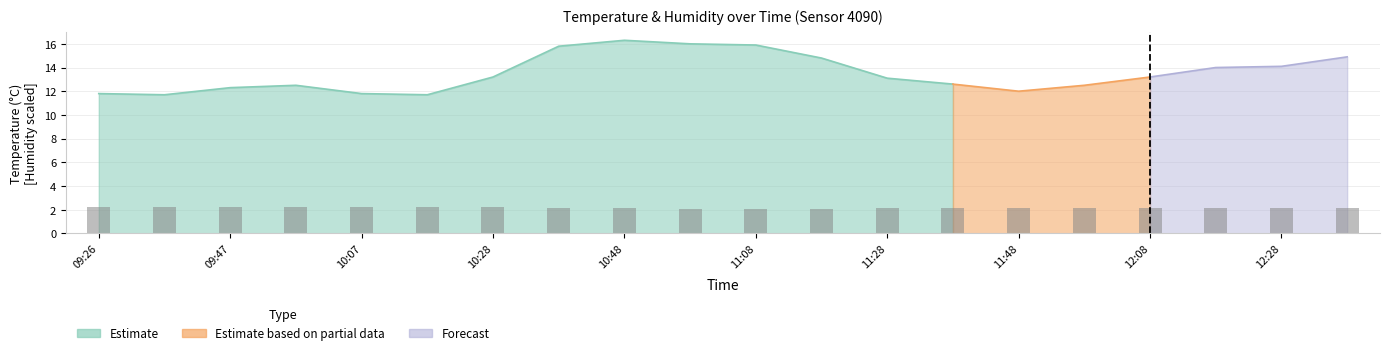

How many data points does each series have?

20